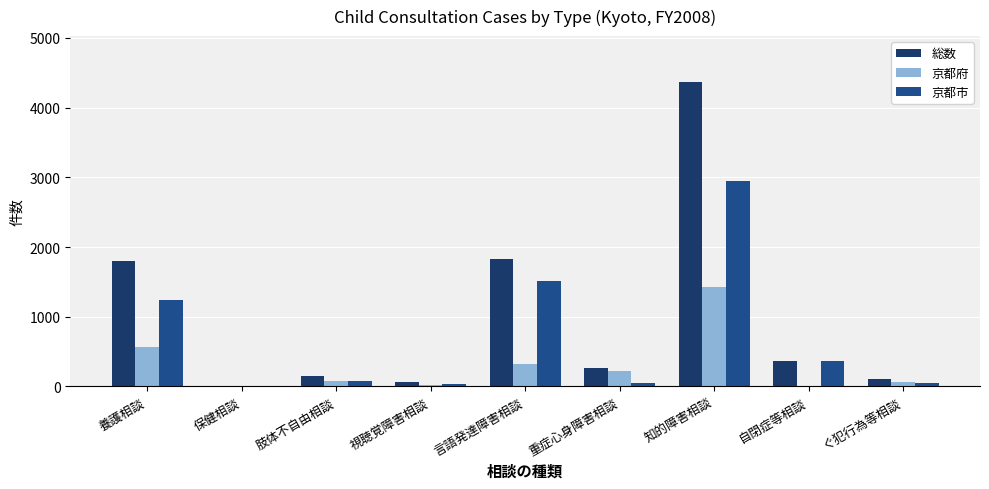

What is the sum of all 京都市 values?

6269